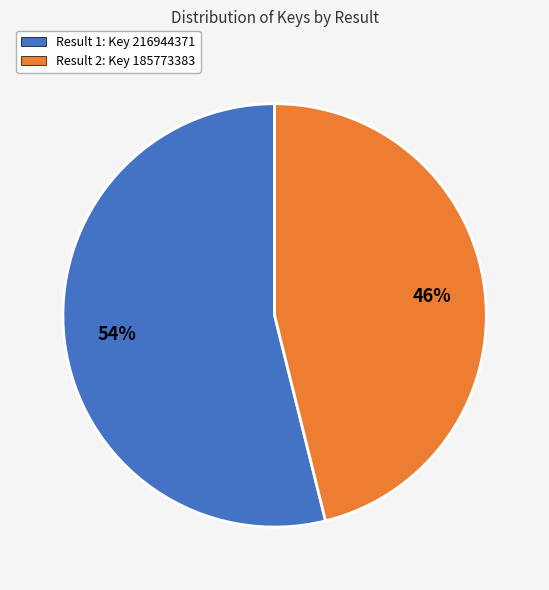

To the nearest percent, what is the difference between the largest and smallest slice percentages?

8%